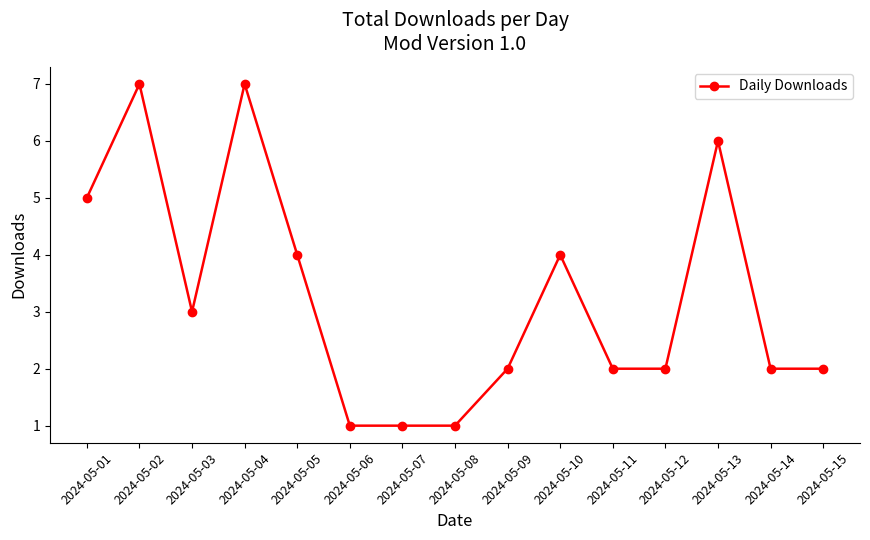

What is the minimum value shown in the chart?

1